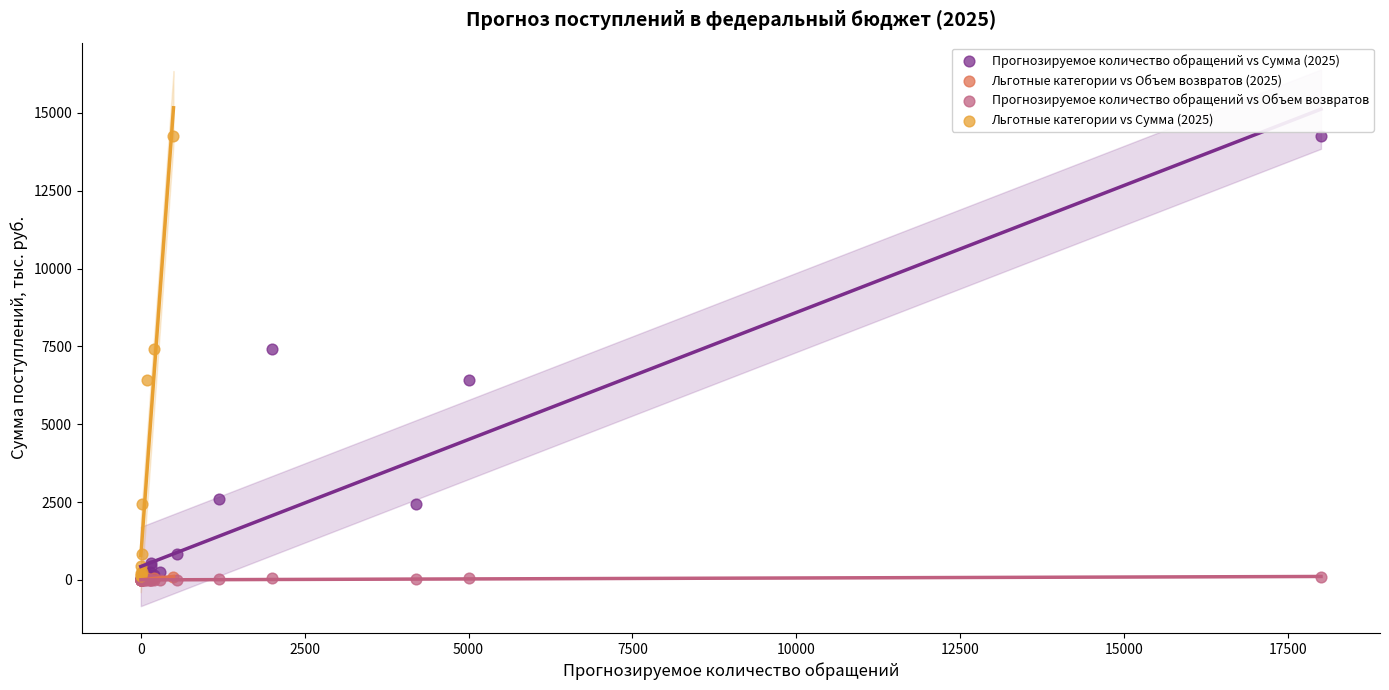

Which series has the widest spread of Y values?

Прогнозируемое количество обращений vs Сумма (2025)